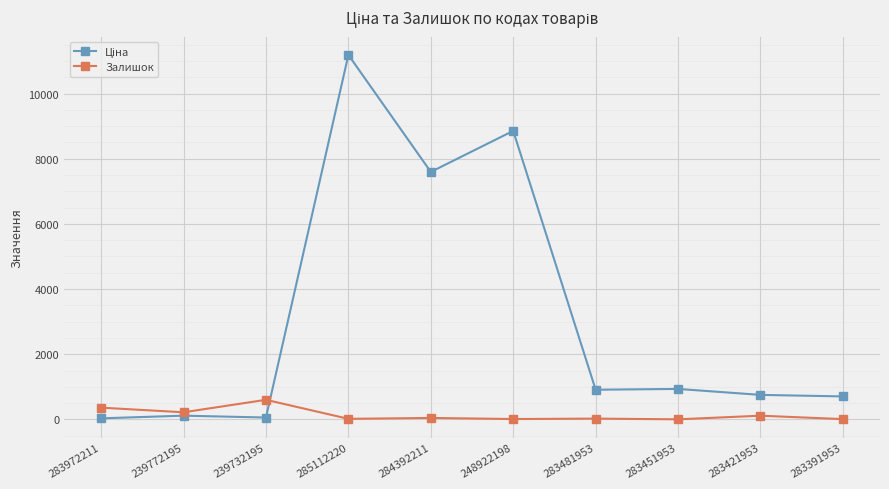

What is the label of the 6th point from the left?

248922198